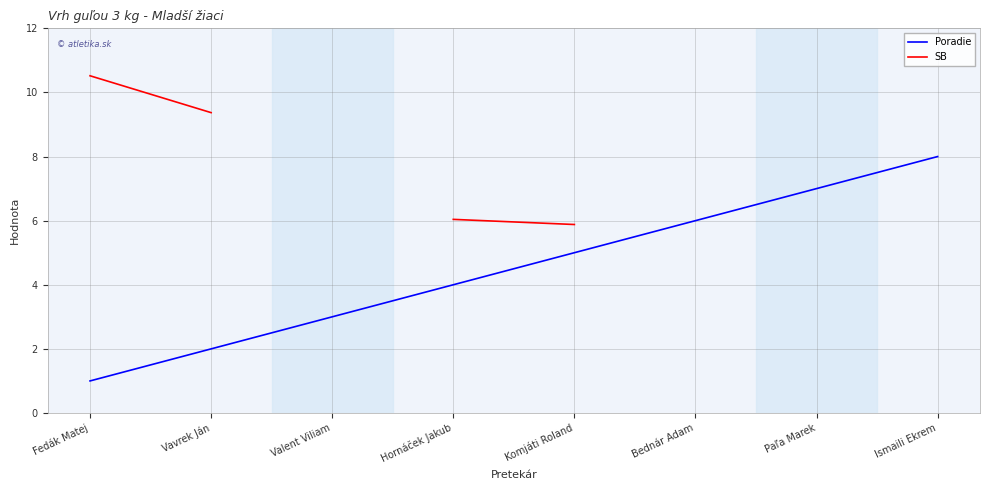

True or false: SB and Poradie cross at least once.

False